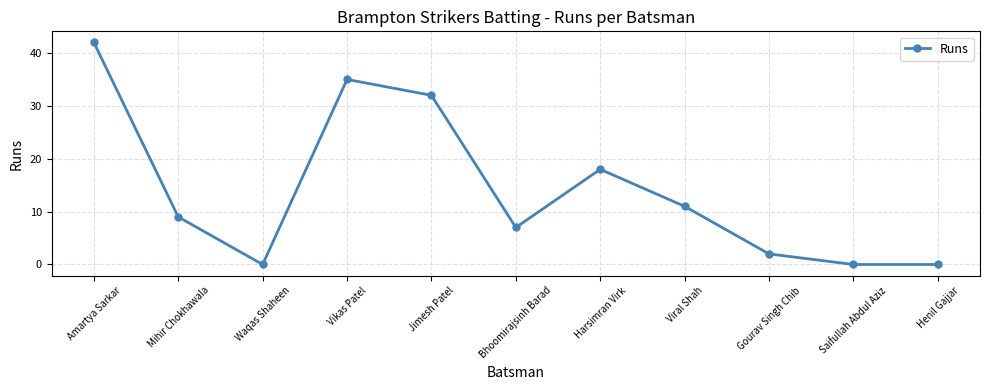

Does the chart have visible grid lines?

Yes